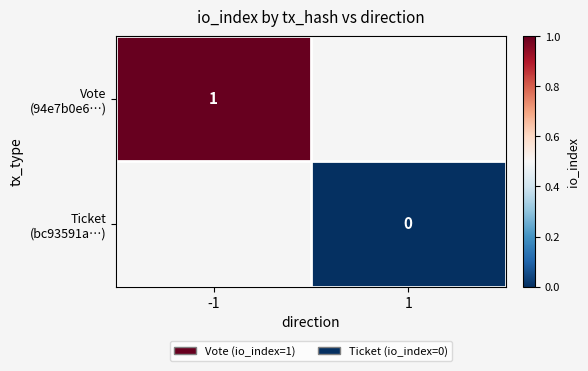

How many series are shown in this chart?

2